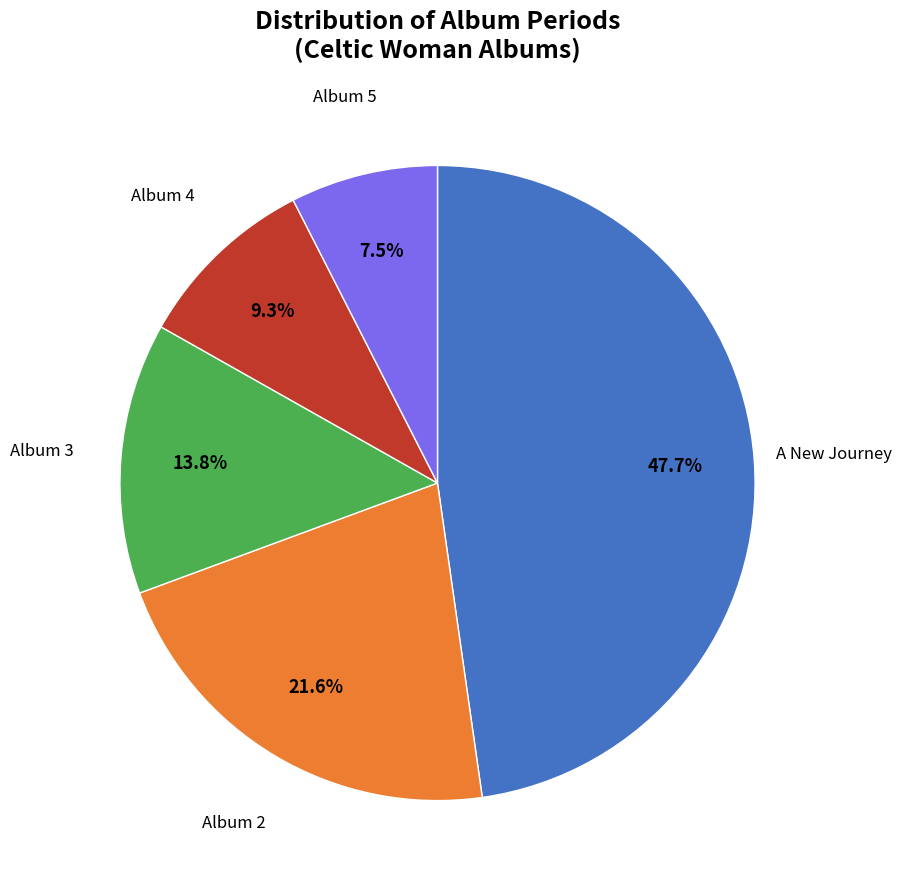

Count the number of slices in the pie.

5